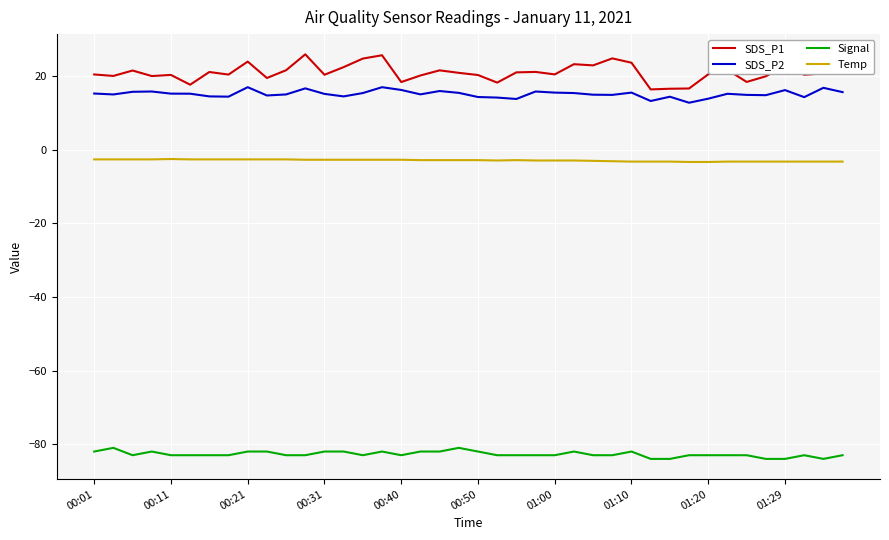

What is the minimum value for Signal?

-84.0